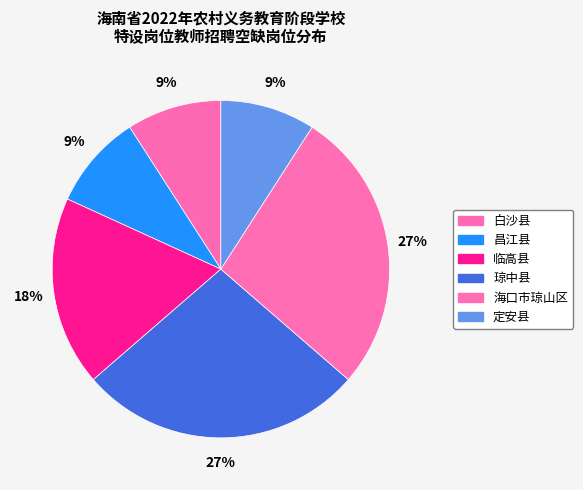

Count the number of slices in the pie.

6